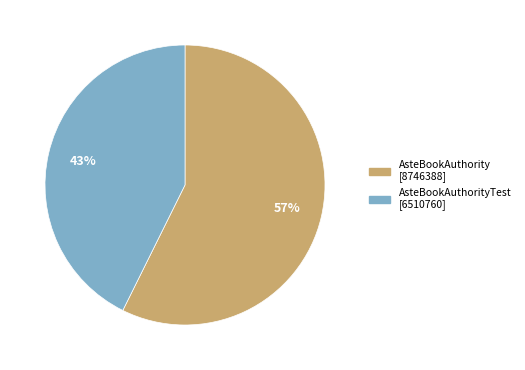

How many segments does this pie chart have?

2